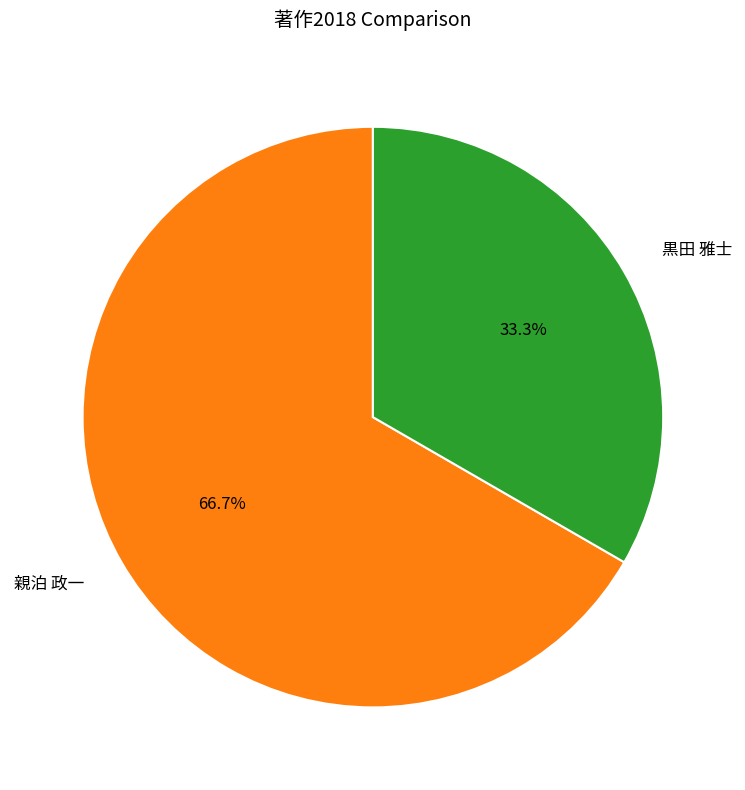

Rank the categories by value from lowest to highest.

黒田 雅士, 親泊 政一